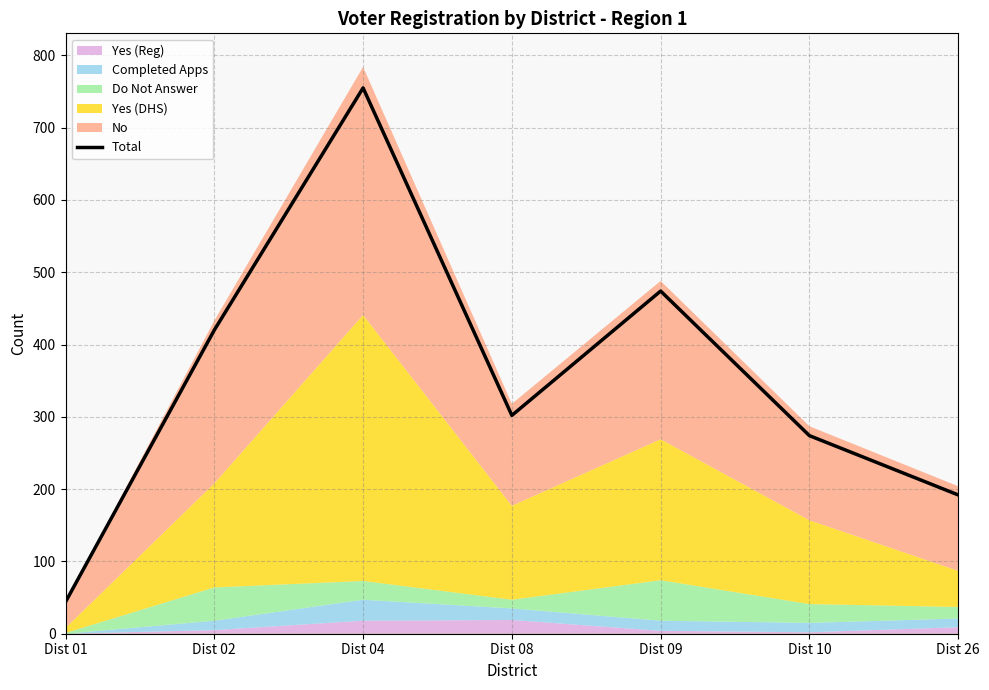

True or false: the data has more than 1 interior local peaks.

True